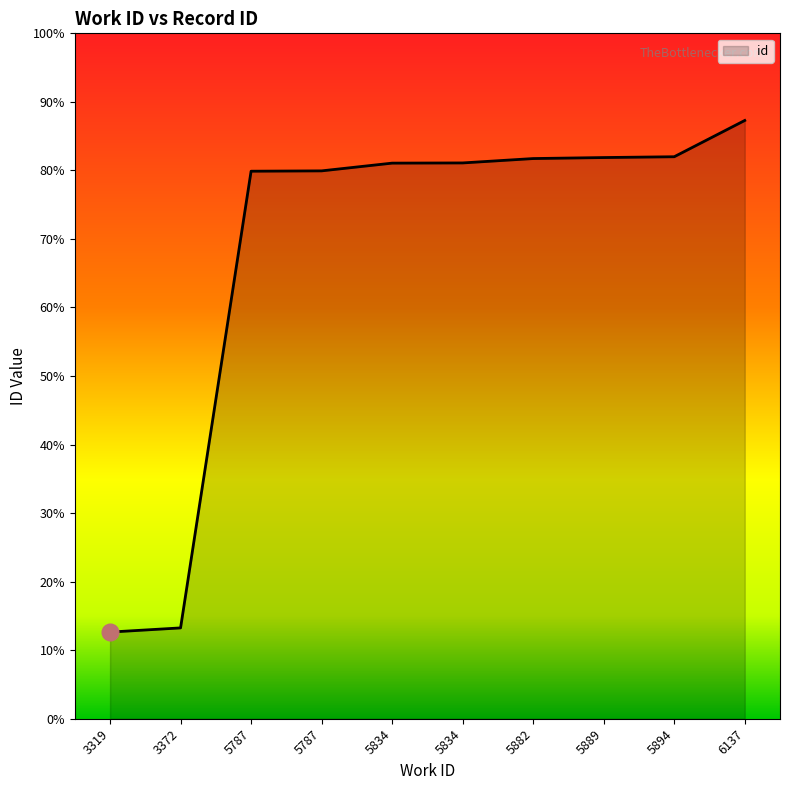

Reading left to right, extract all data points from this chart.

3319=8586	3372=8648	5787=15436	5787=15441	5834=15556	5834=15559	5882=15624	5889=15639	5894=15651	6137=16190